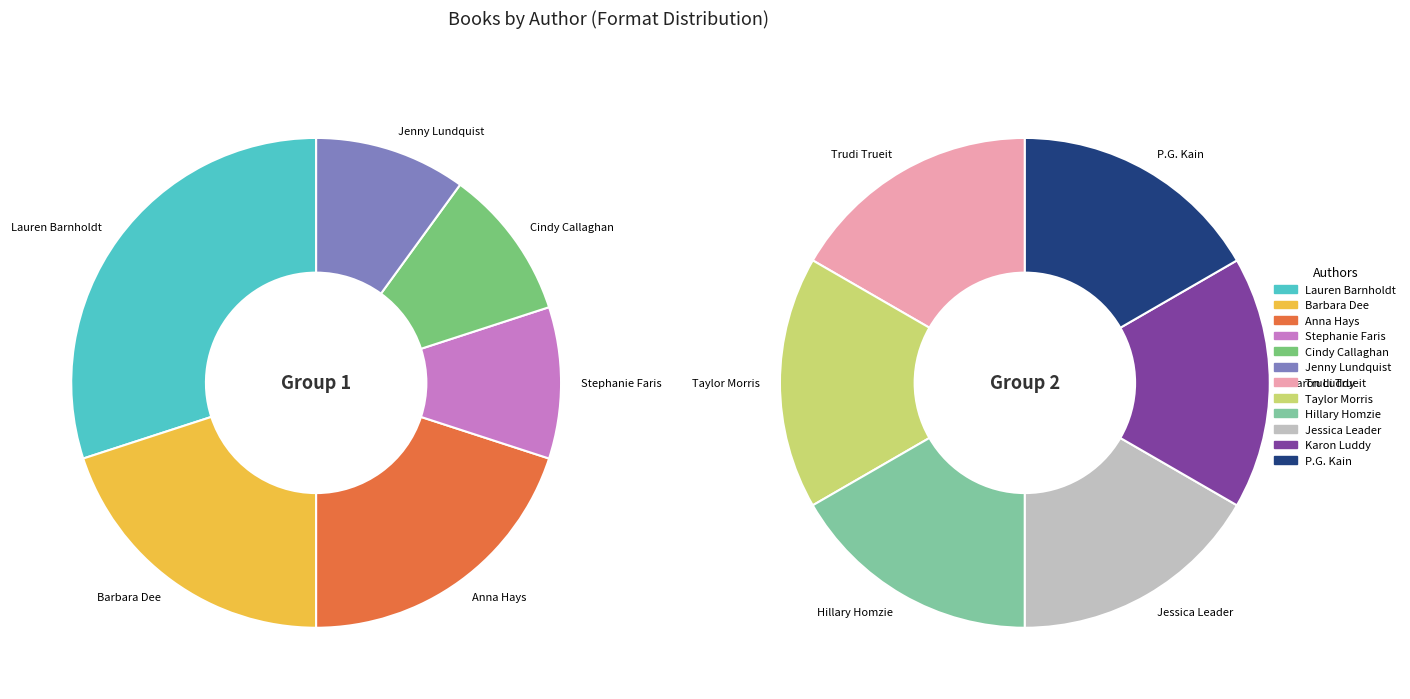

Do Lauren Barnholdt and Hillary Homzie together represent more than half of the pie?

No